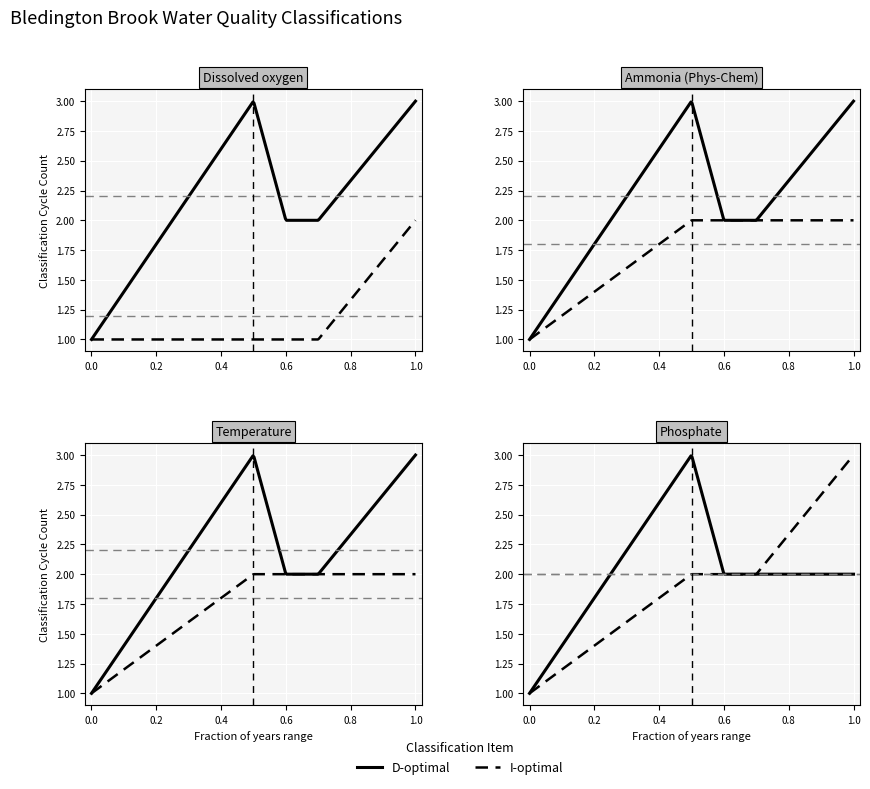

What is the maximum value shown in the chart?

3